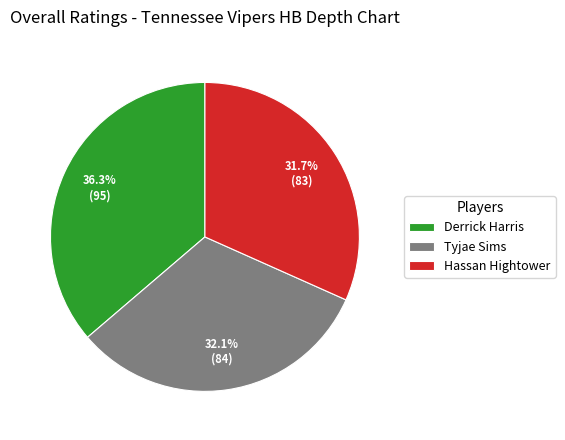

What is the total percentage of Tyjae Sims and Hassan Hightower?

63.7%